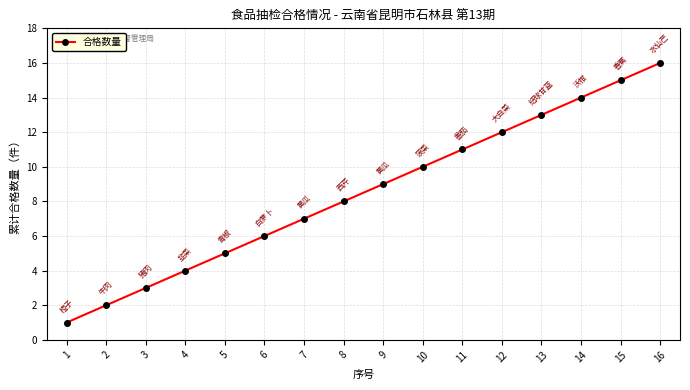

Read the value at 10, to the nearest 5.

10